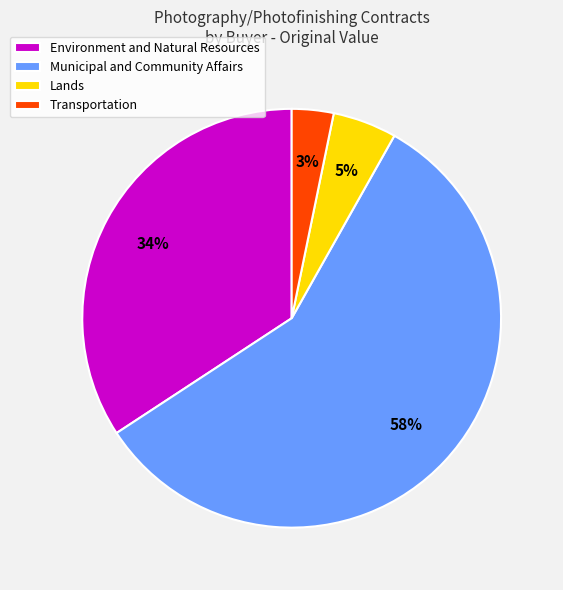

Is there a majority slice in this chart?

Yes